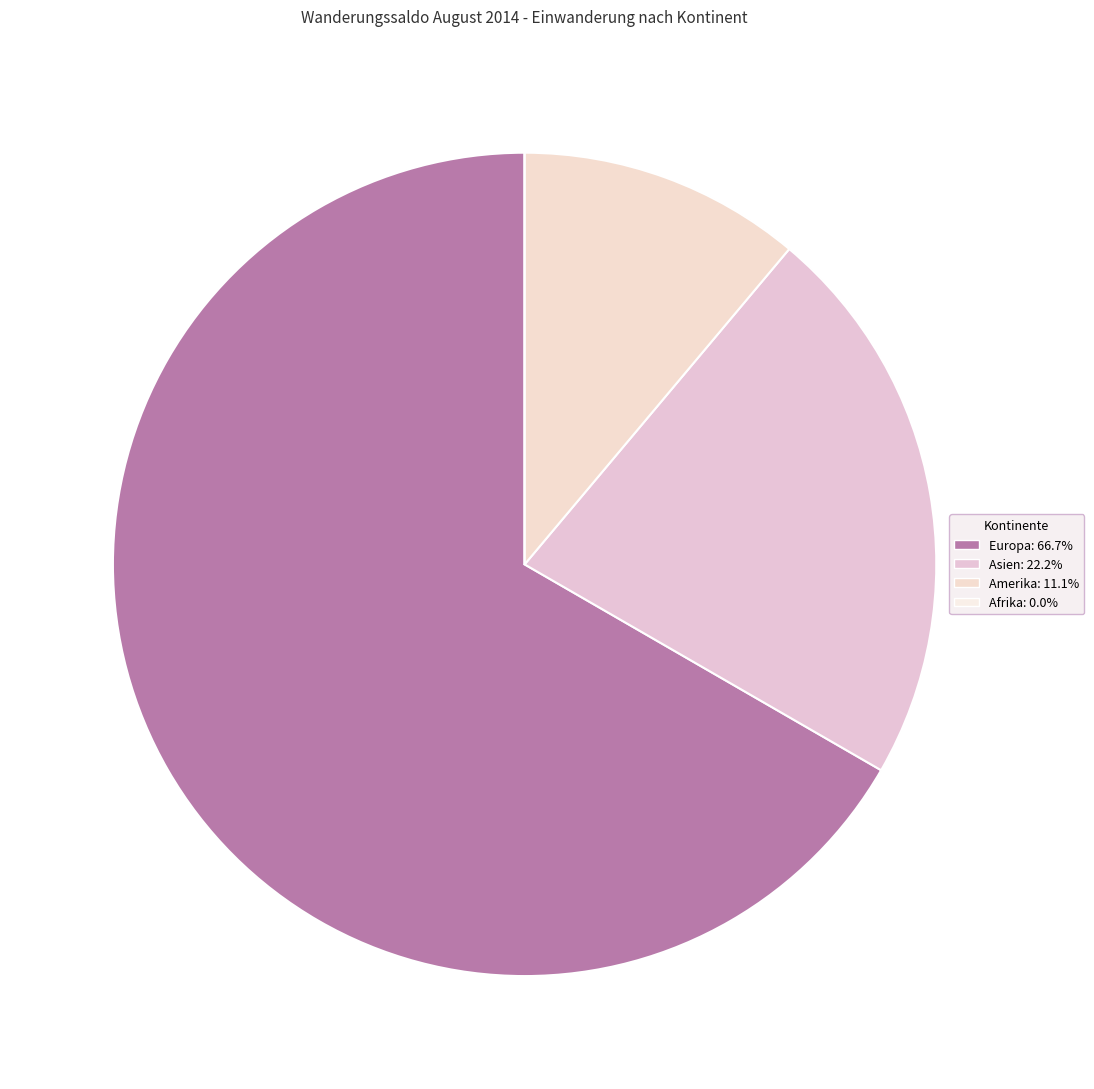

How much of the chart is everything except Europa?

33.3%